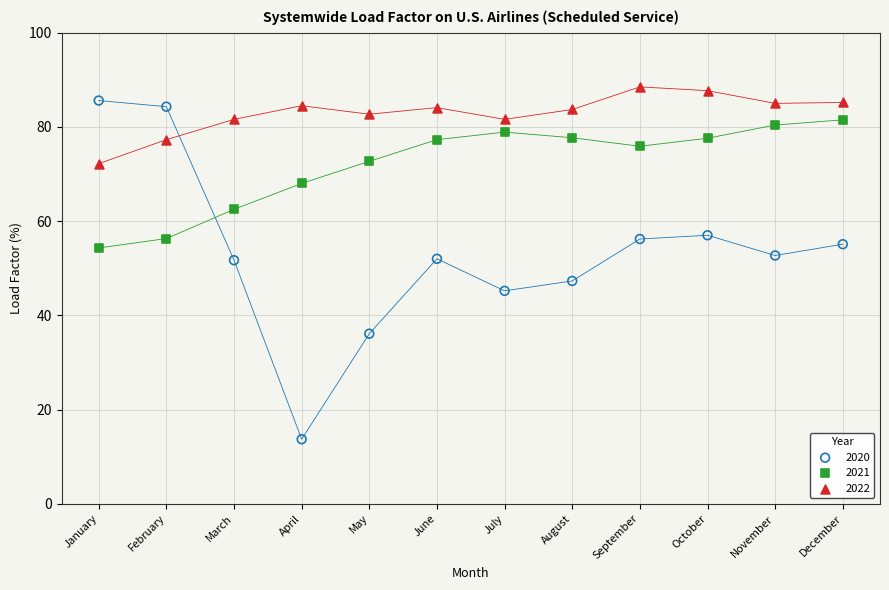

What are all the series names shown in the legend?

2020, 2021, 2022